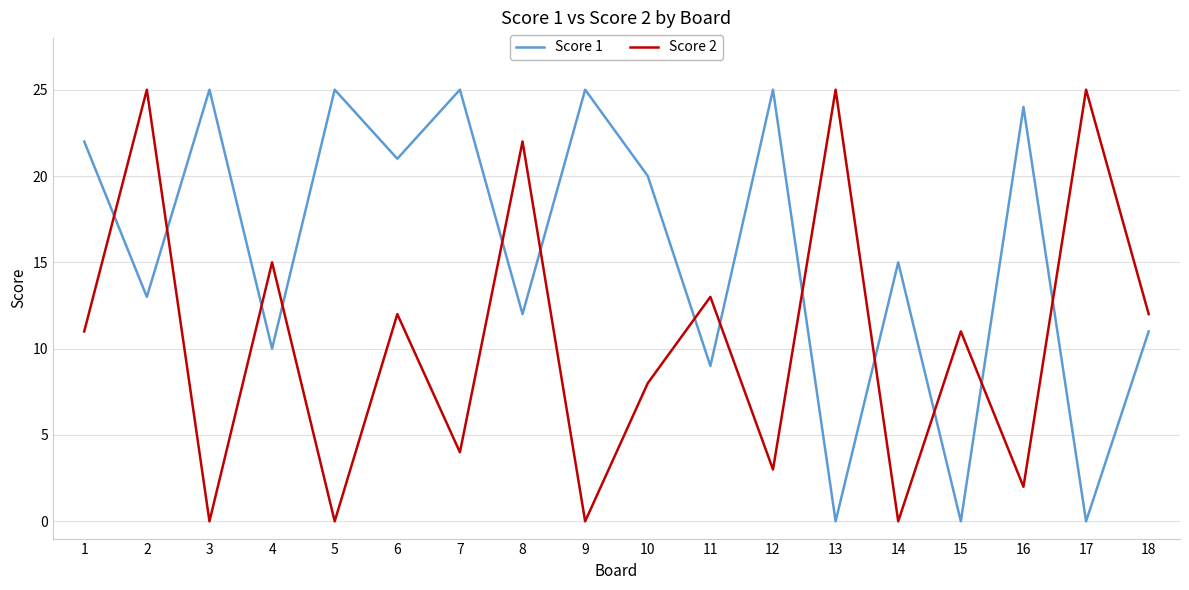

Rank the series at 12 from lowest to highest value.

Score 2, Score 1